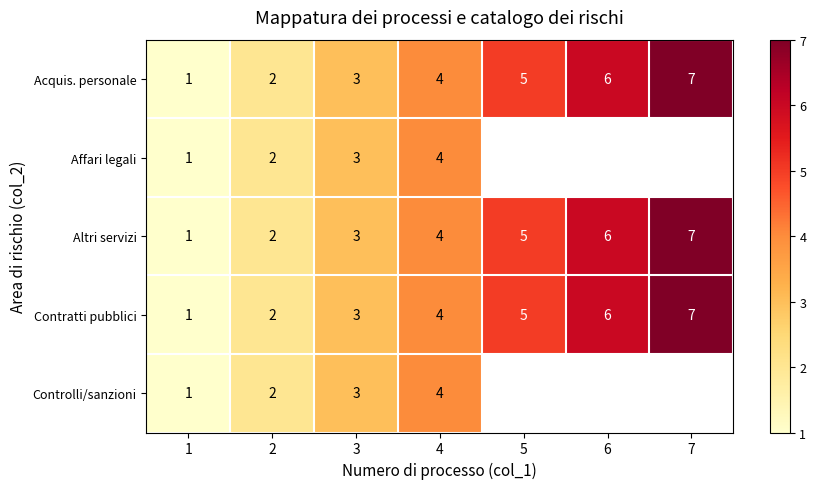

At which label does Contratti pubblici reach its peak?

7